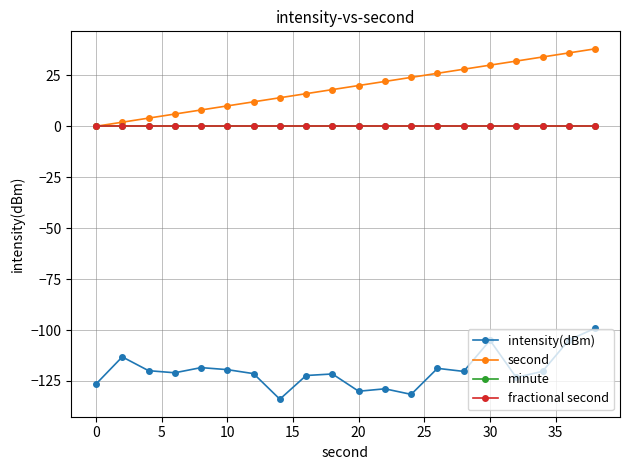

Is this an area chart (filled region under the line)?

No